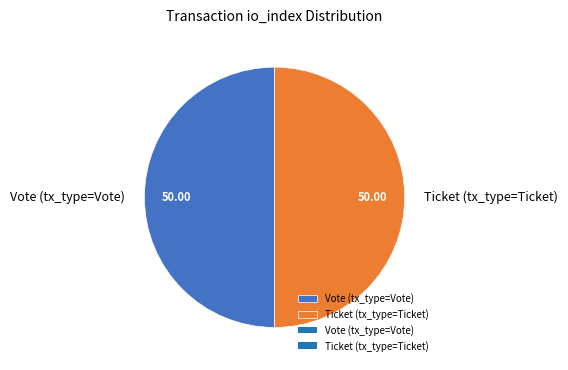

What is the ratio of the value at Ticket (tx_type=Ticket) to the value at Vote (tx_type=Vote)?

1.0